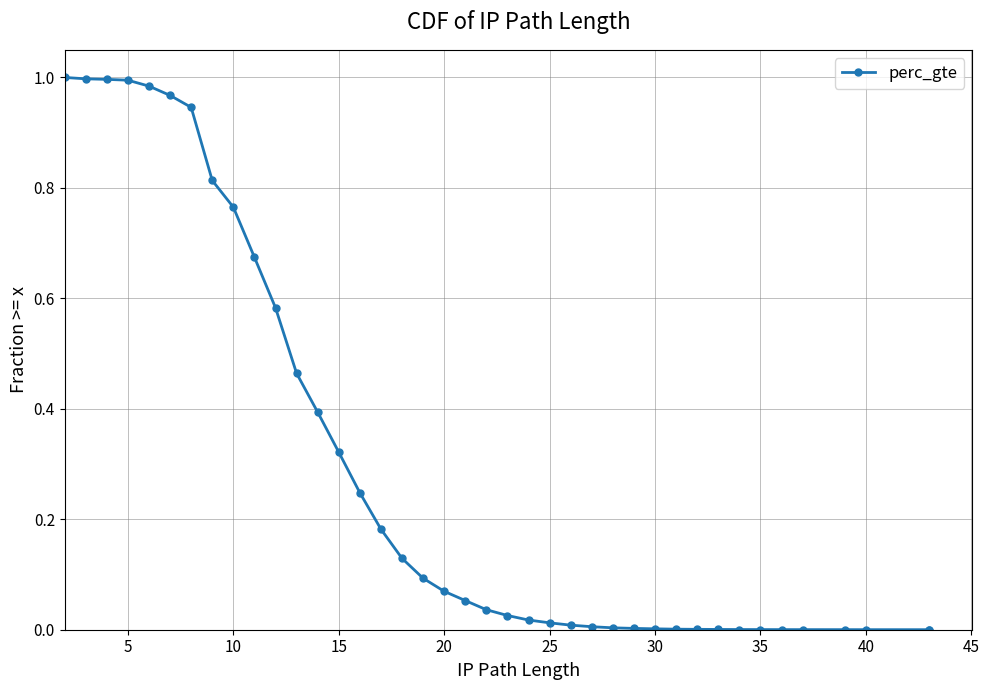

True or false: there are more than 0 points higher than both neighbors.

False